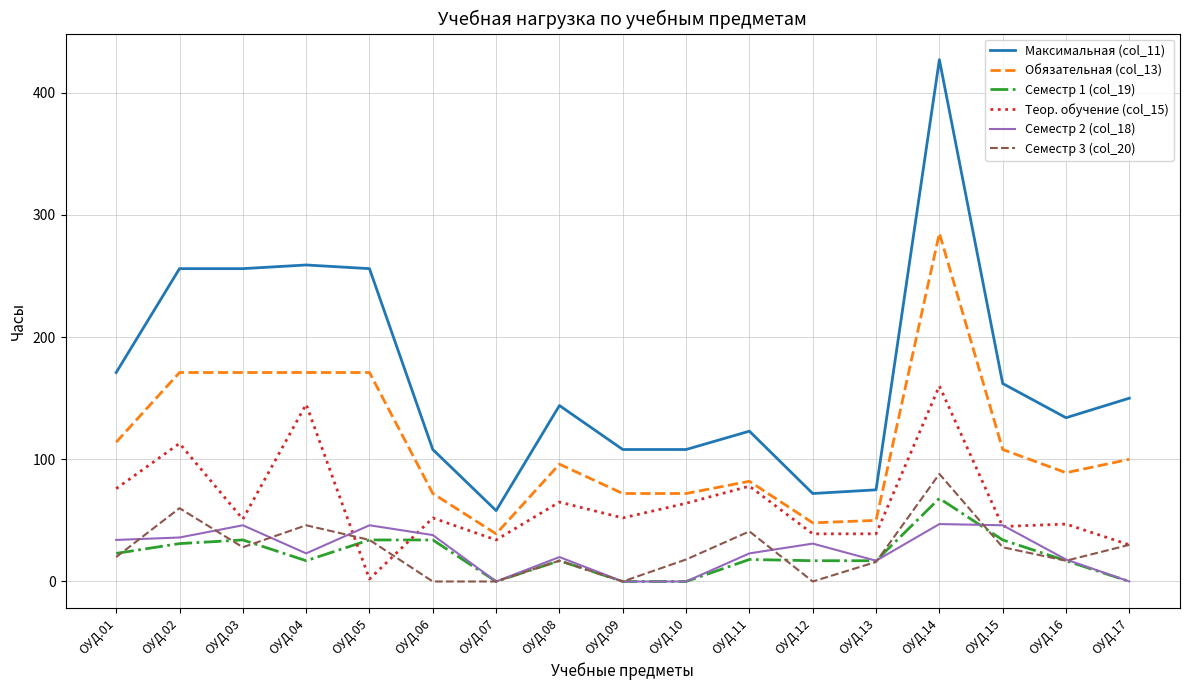

True or false: Максимальная (col_11) and Семестр 1 (col_19) intersect in this chart.

False